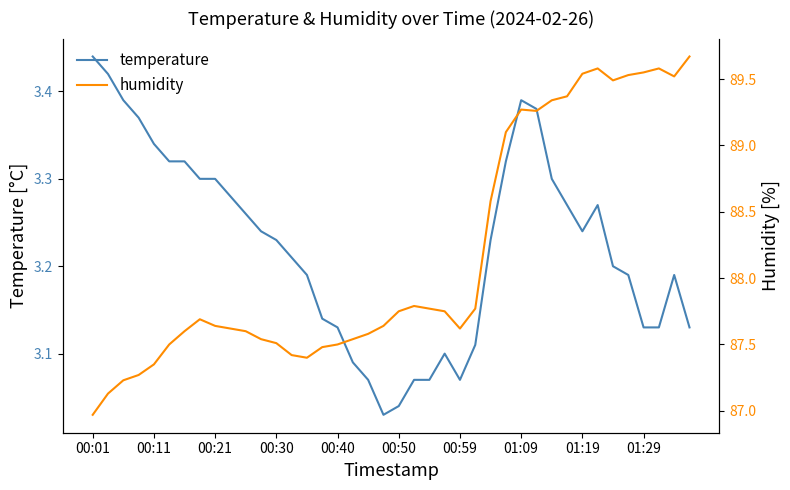

What position from the right is 13?

27